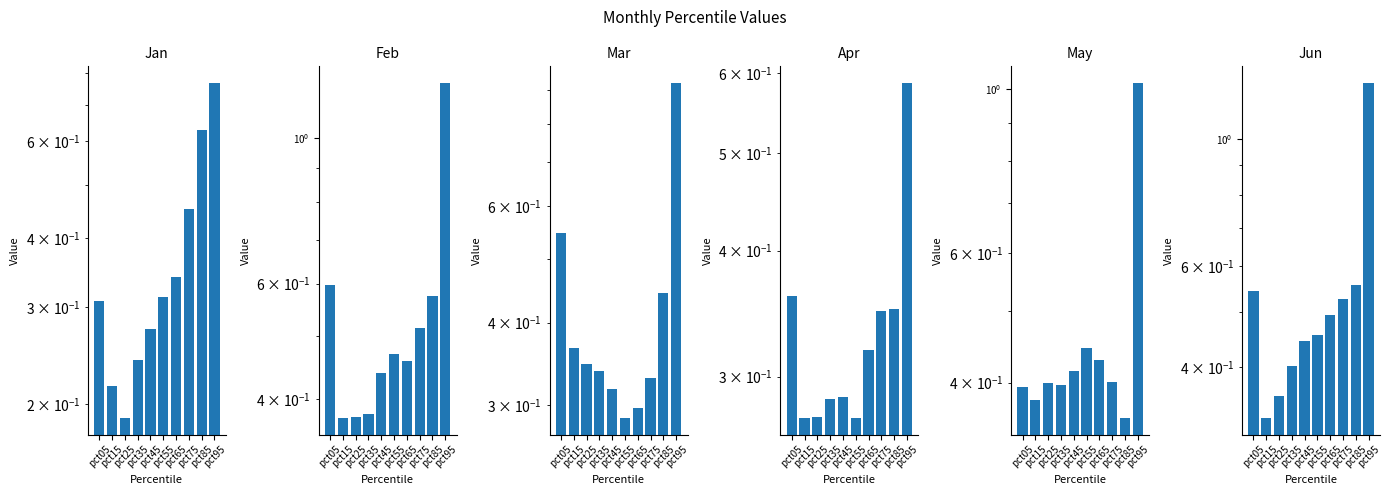

Does the chart contain stacked bars?

No